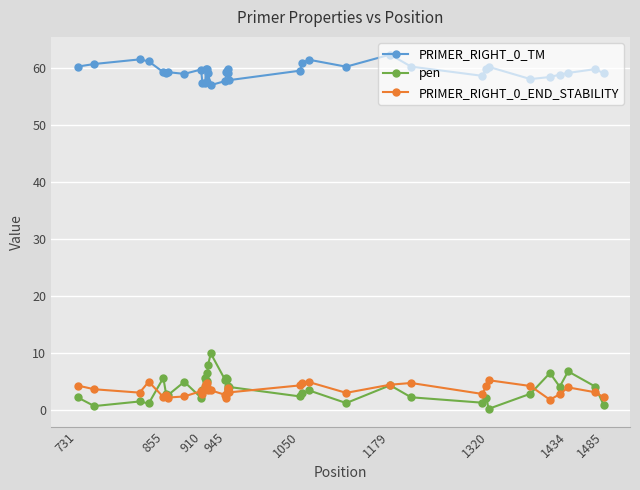

What is the greatest value displayed?

62.4